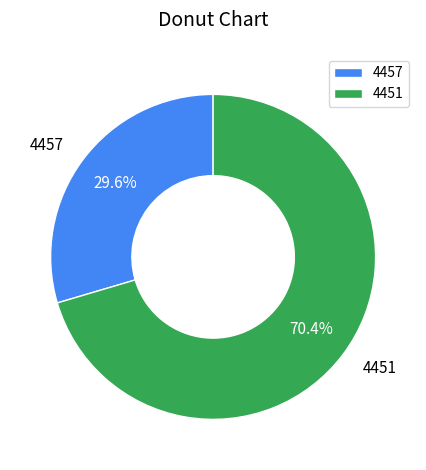

To the nearest percent, what portion does 4457 represent?

30%